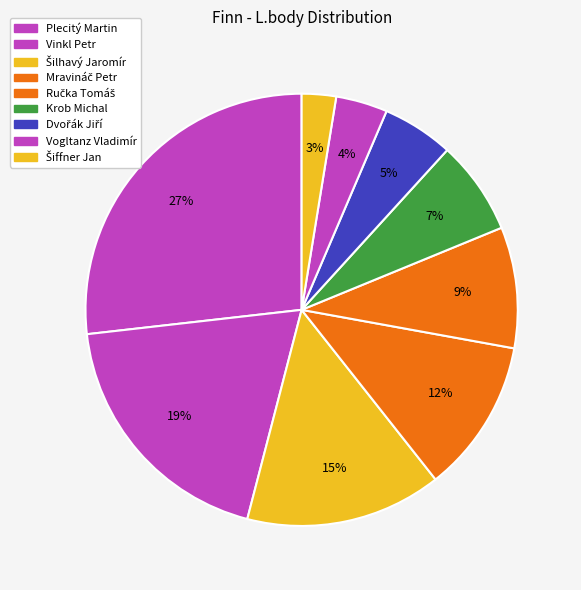

How many segments does this pie chart have?

9